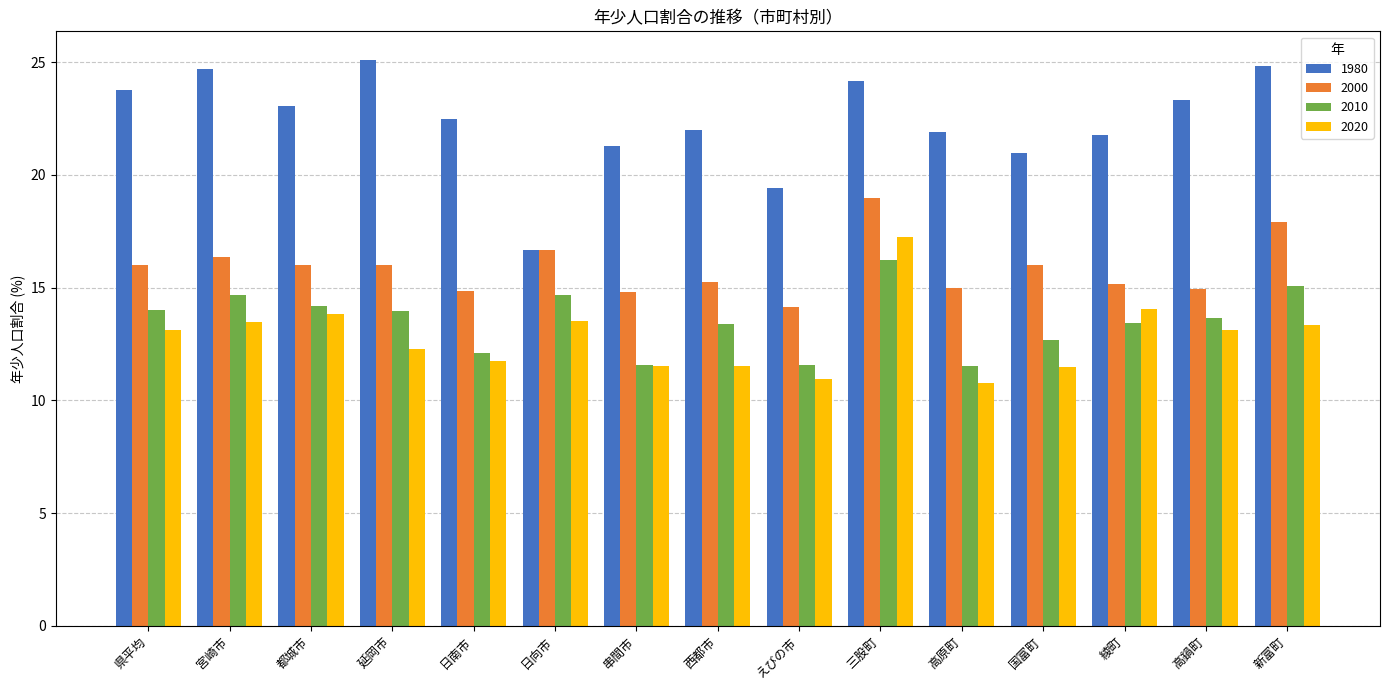

What position from the right is 延岡市?

12